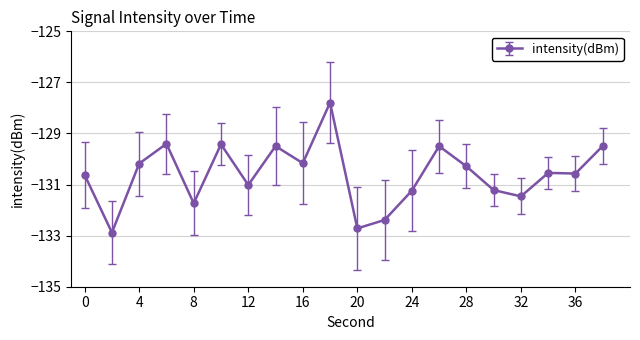

What is the maximum value shown in the chart?

-127.8